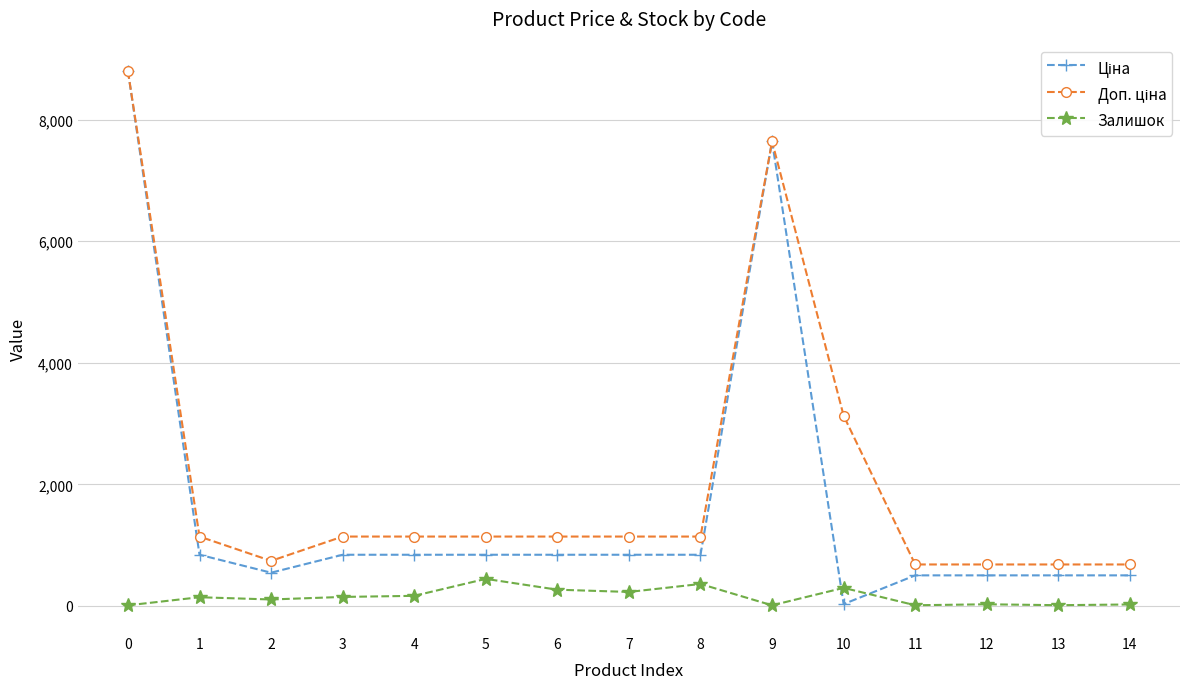

How many categories are shown in the chart?

15